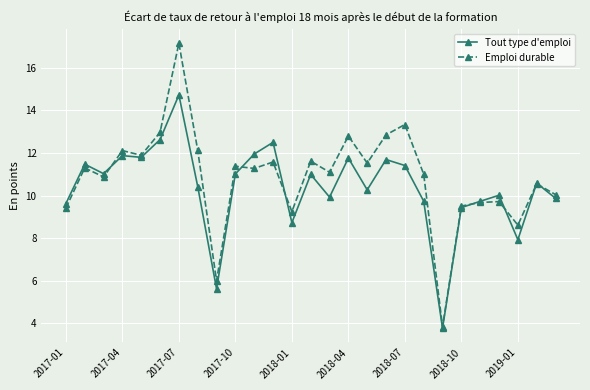

What is the minimum value shown in the chart?

3.8